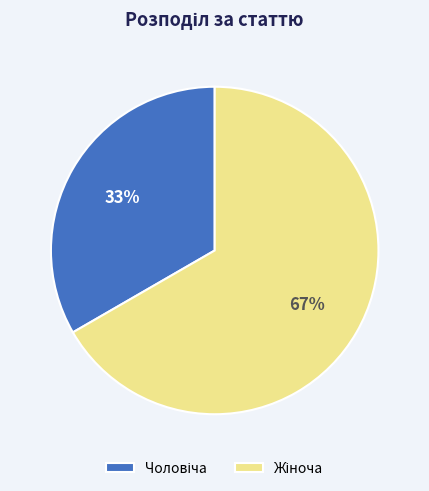

To the nearest percent, what is the average slice percentage?

50%